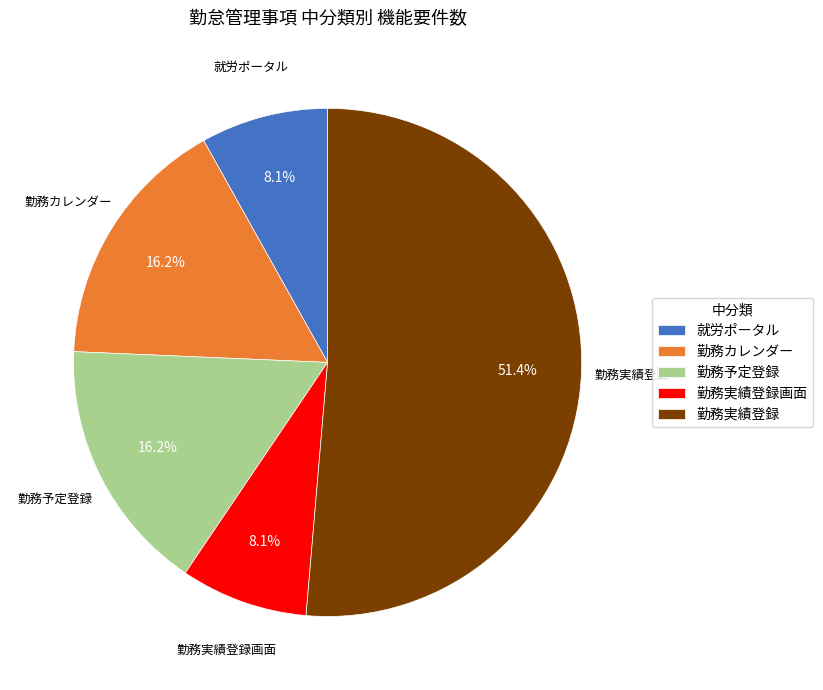

Between 勤務予定登録 and 就労ポータル, which is larger?

勤務予定登録